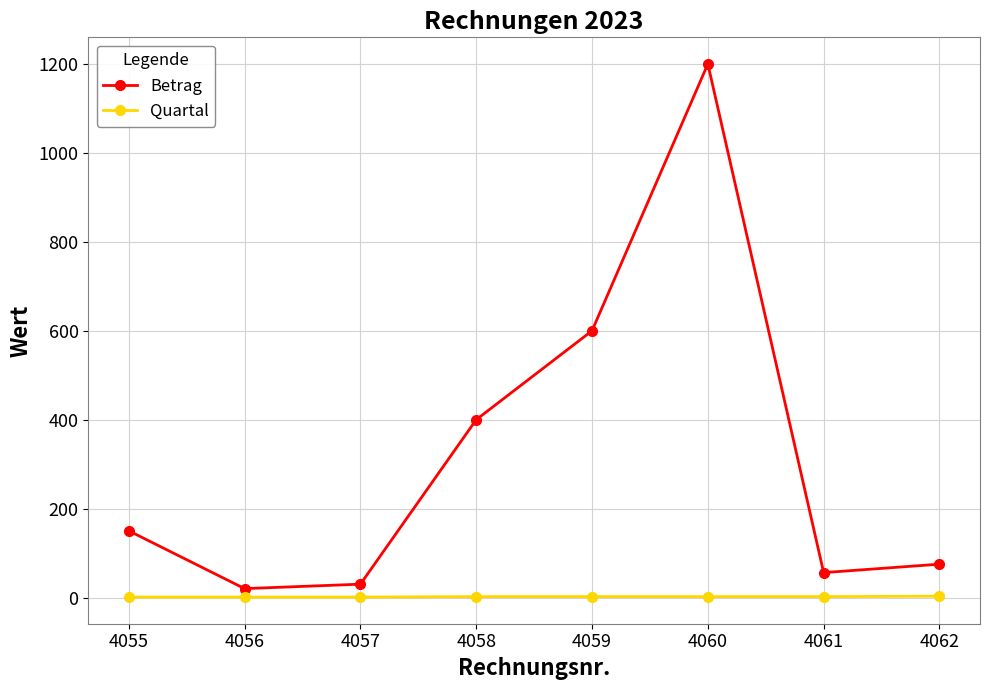

True or false: Betrag and Quartal intersect in this chart.

False